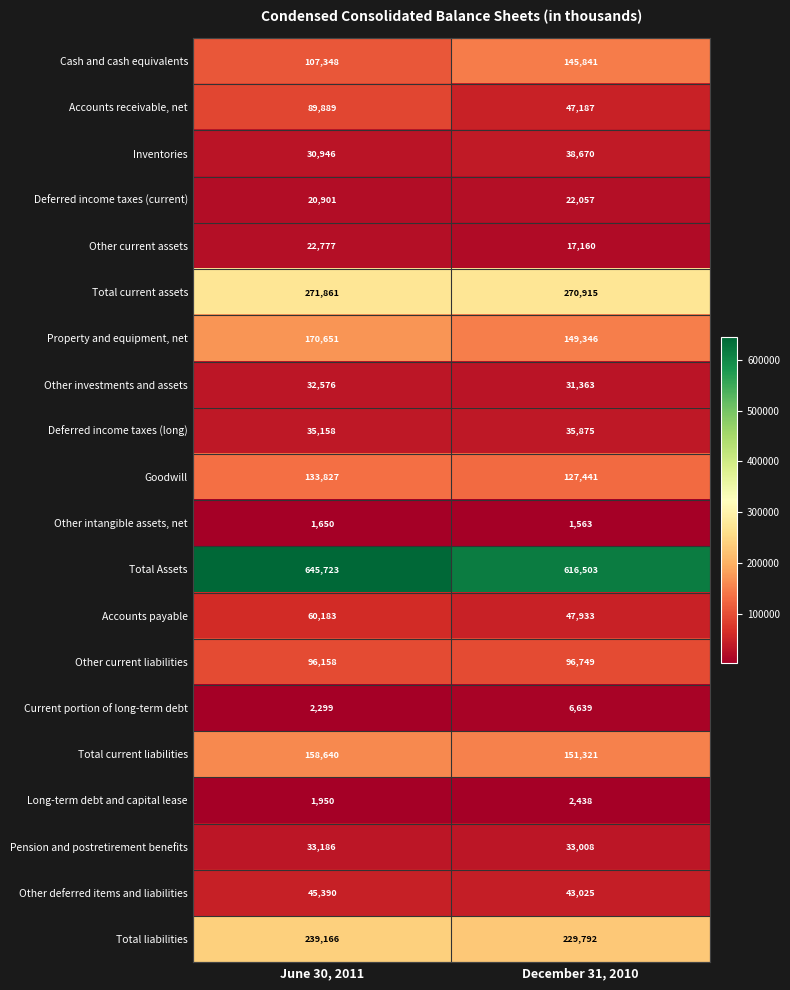

True or false: Deferred income taxes (long) has a value of 14949 at June 30, 2011.

False